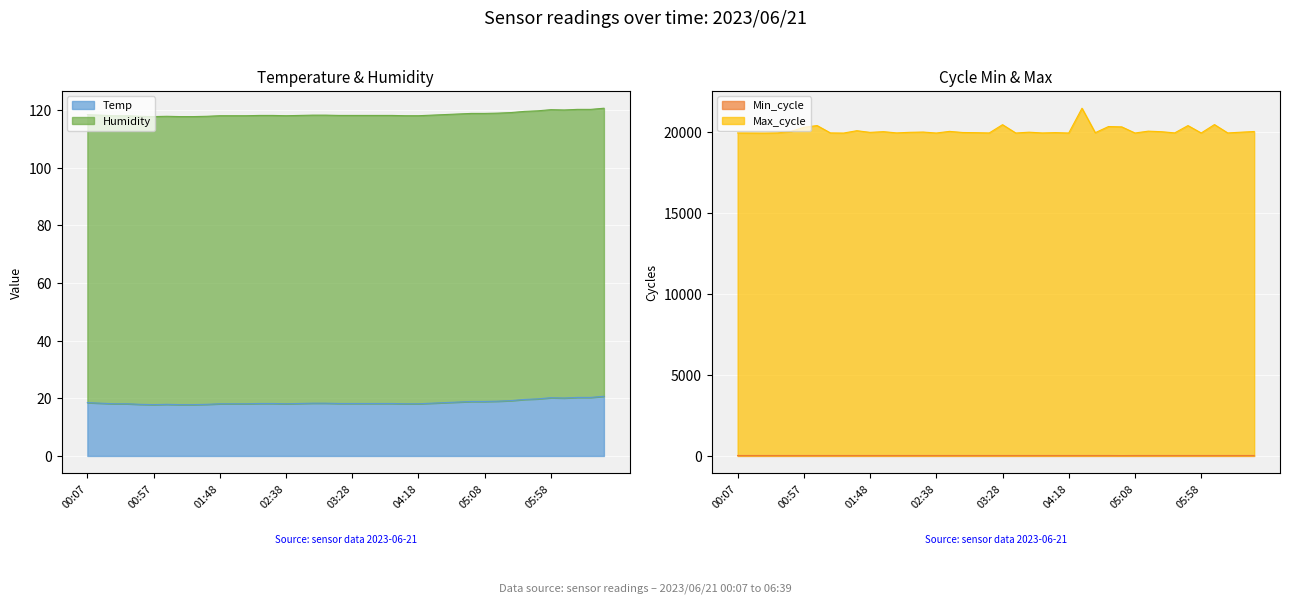

How many Min_cycle values are between 28 and 29?

39